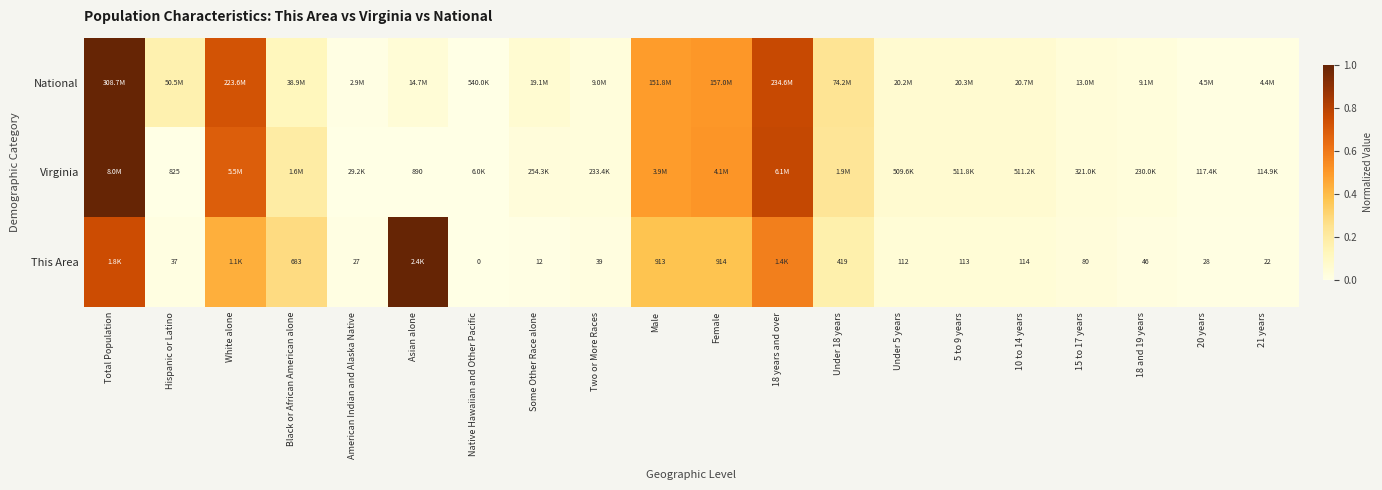

What is the difference between the maximum and minimum values in the National series?

1.0